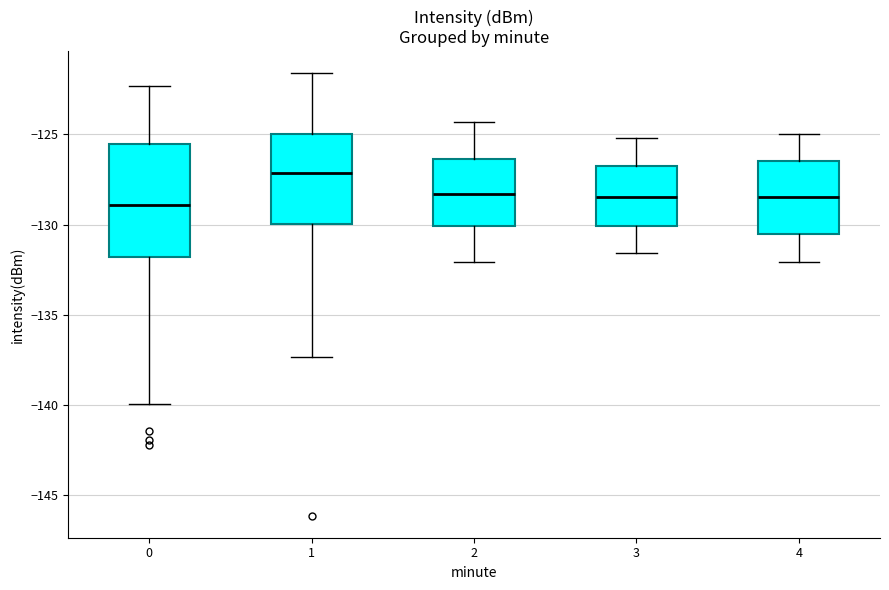

Where is the upper edge of the box at x = 3 on the y-axis? The values are not printed on the chart, so give them approximately, as read against the axis.

-127.0